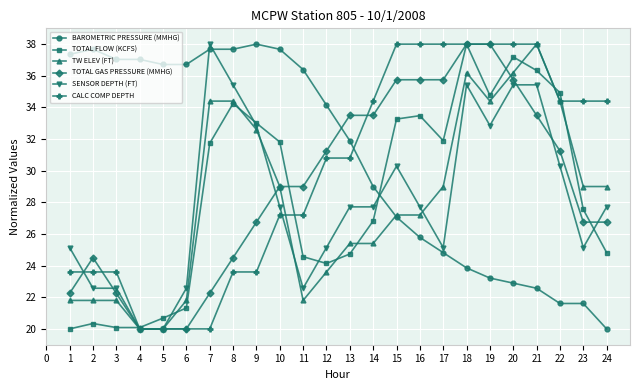

What is the highest value of the CALC COMP DEPTH series?

38.0